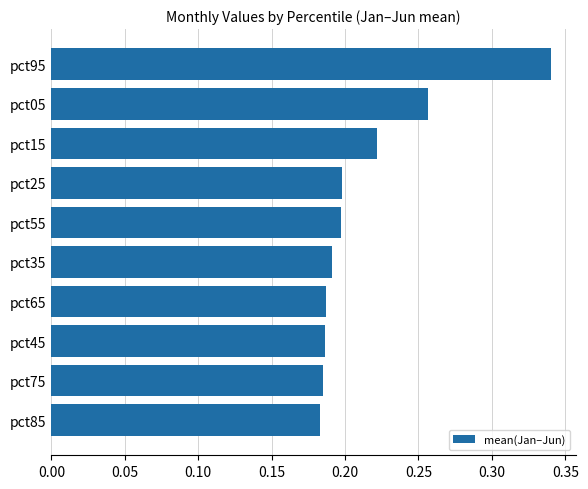

The value at pct15 is 0.1. True or false?

False